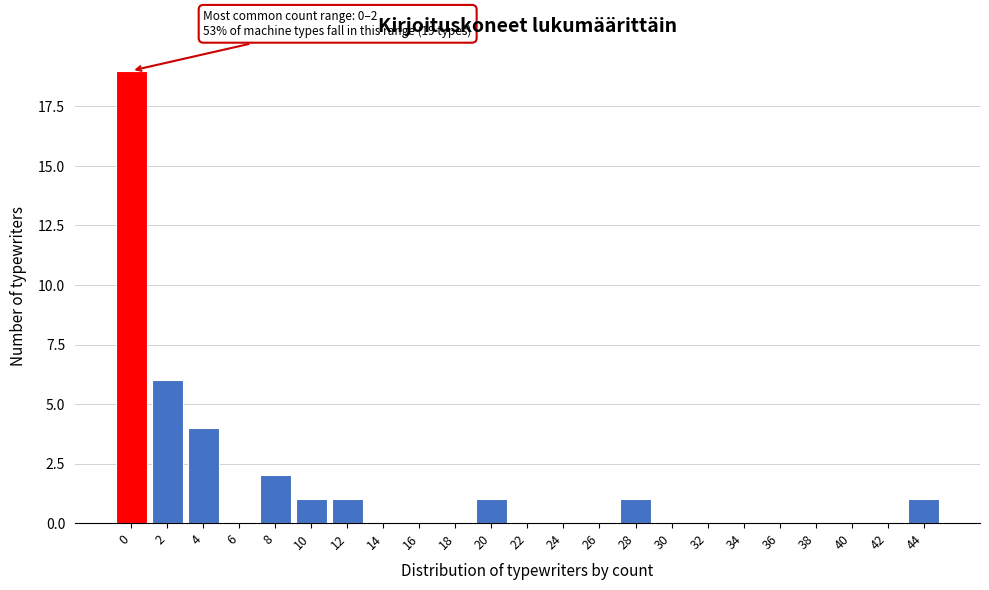

Reading left to right, extract all data points from this chart.

0=19	2=6	4=4	6=0	8=2	10=1	12=1	14=0	16=0	18=0	20=1	22=0	24=0	26=0	28=1	30=0	32=0	34=0	36=0	38=0	40=0	42=0	44=1